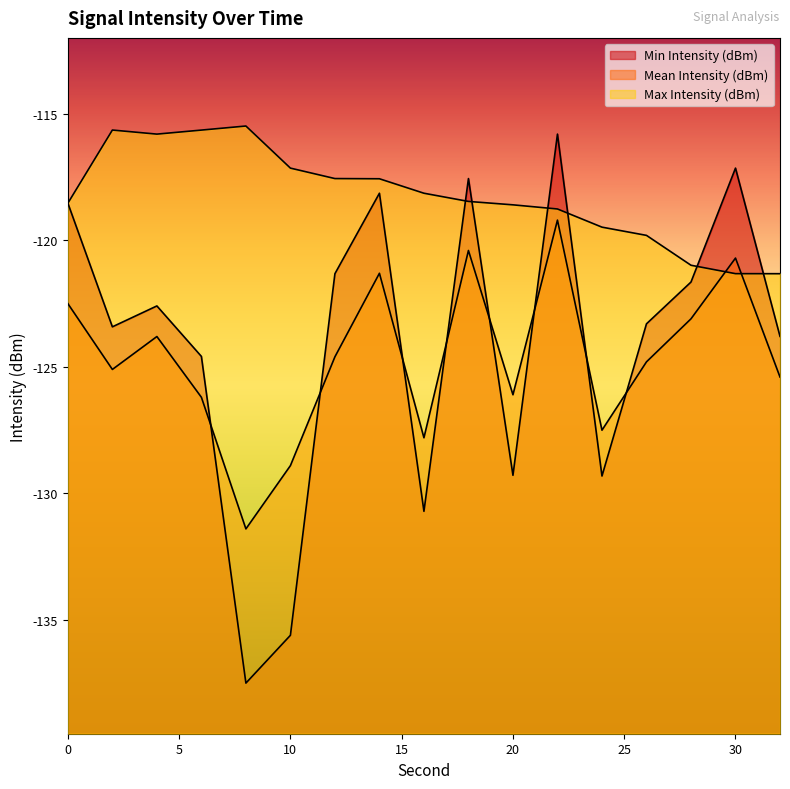

At which category does Mean Intensity (dBm) reach its first local peak?

4